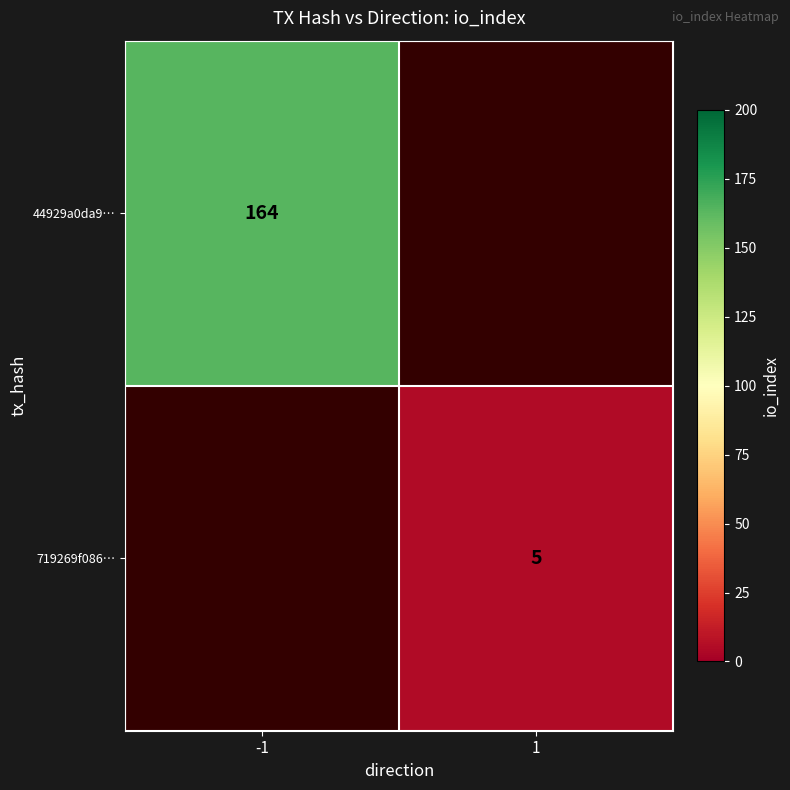

Between 1 and -1, which is larger?

-1